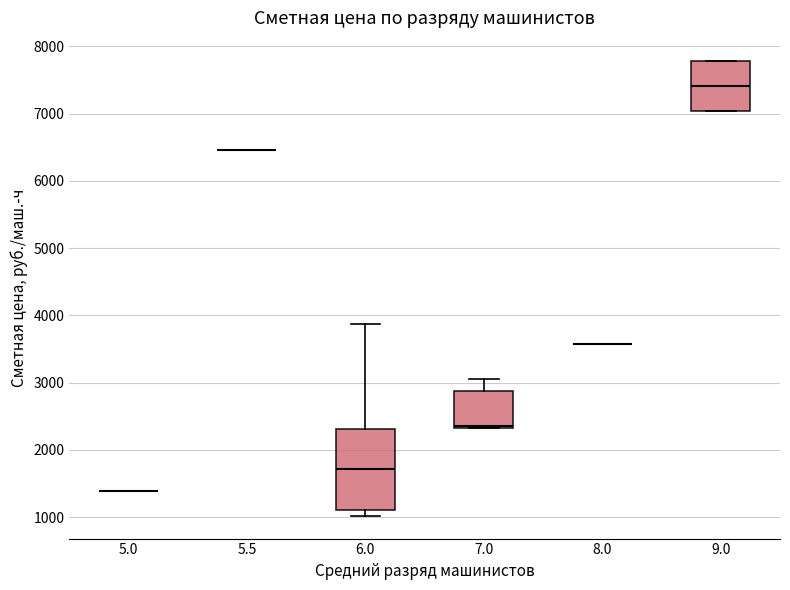

Comparing the boxes themselves (not the whiskers), which one is the tallest?

6.0